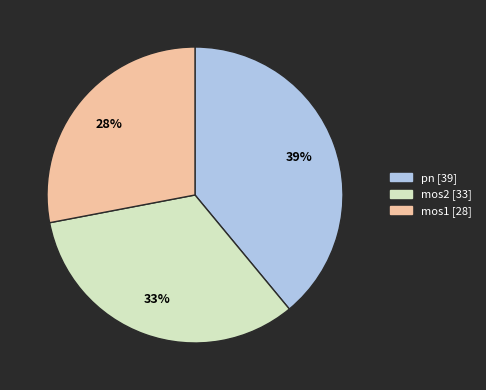

To the nearest percent, what is the average slice percentage?

33%